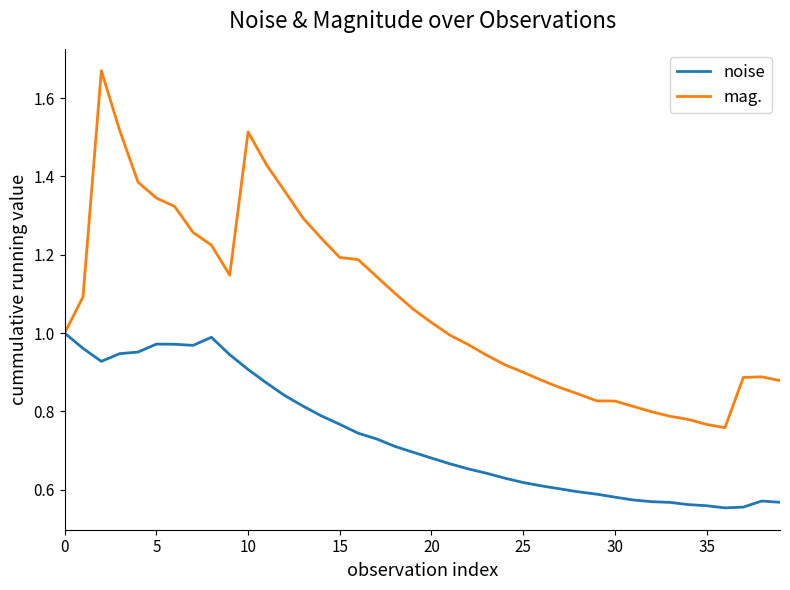

List the series in order of their peak value, highest first.

mag., noise